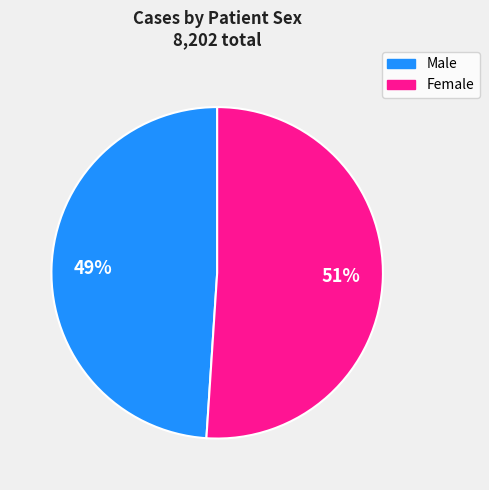

The Male slice represents 49% of the pie. True or false?

True